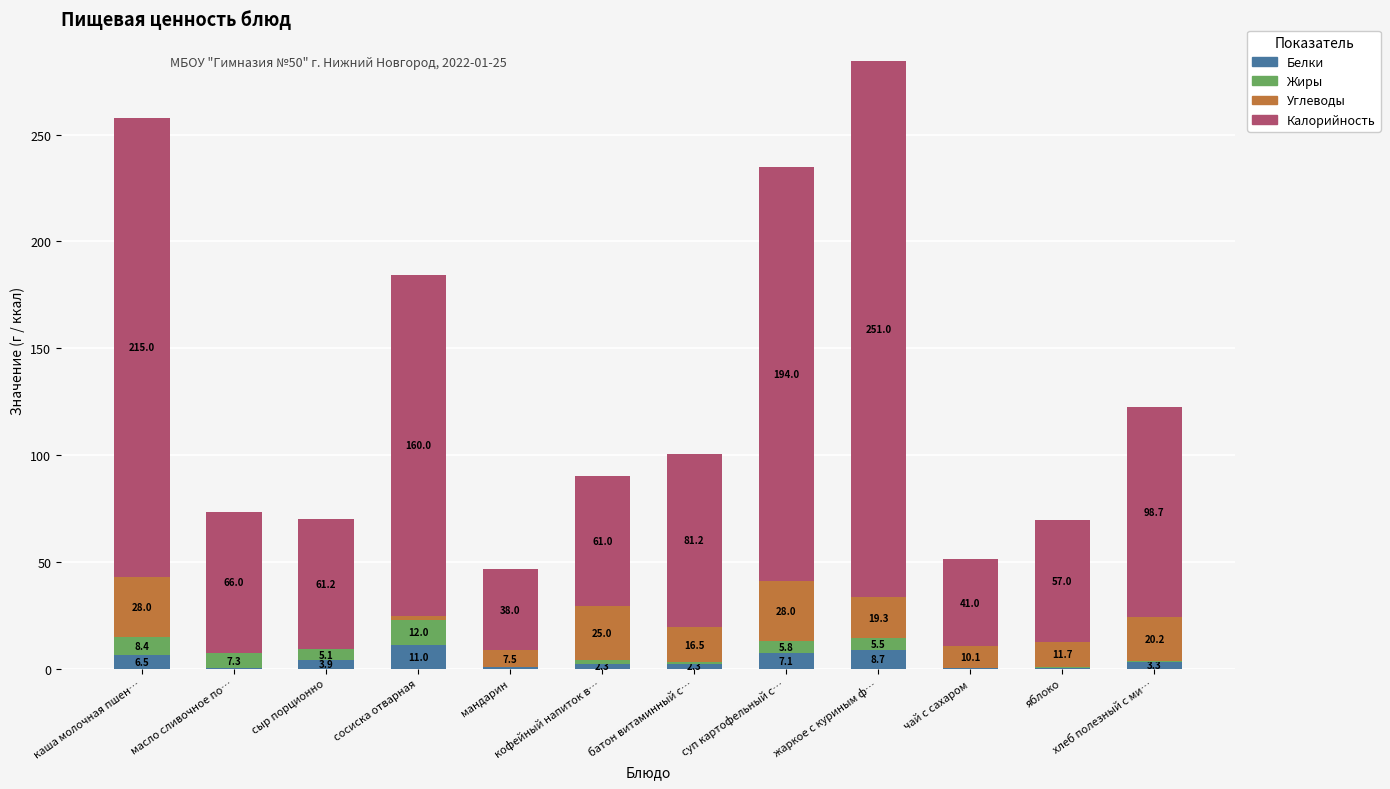

Is it true that Белки equals 2.3 at батон витаминный с…?

True